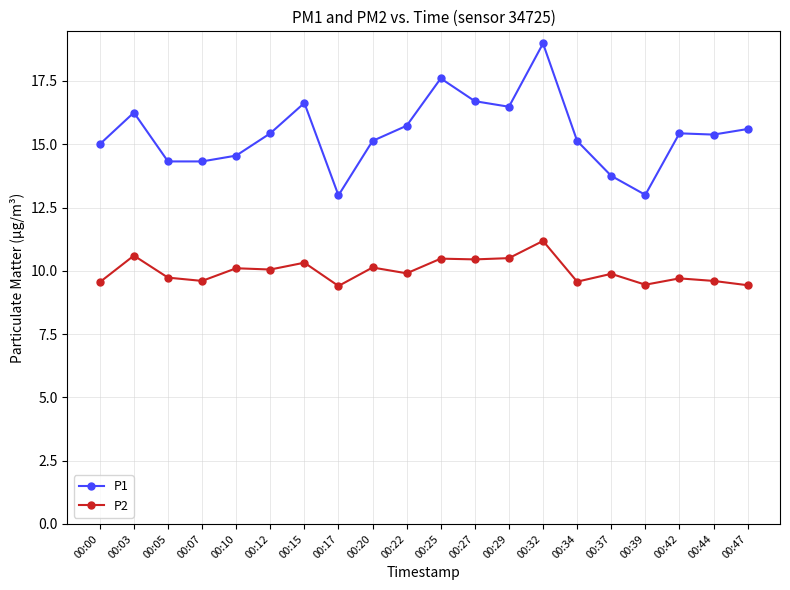

Which series has the largest range (max minus min)?

P1